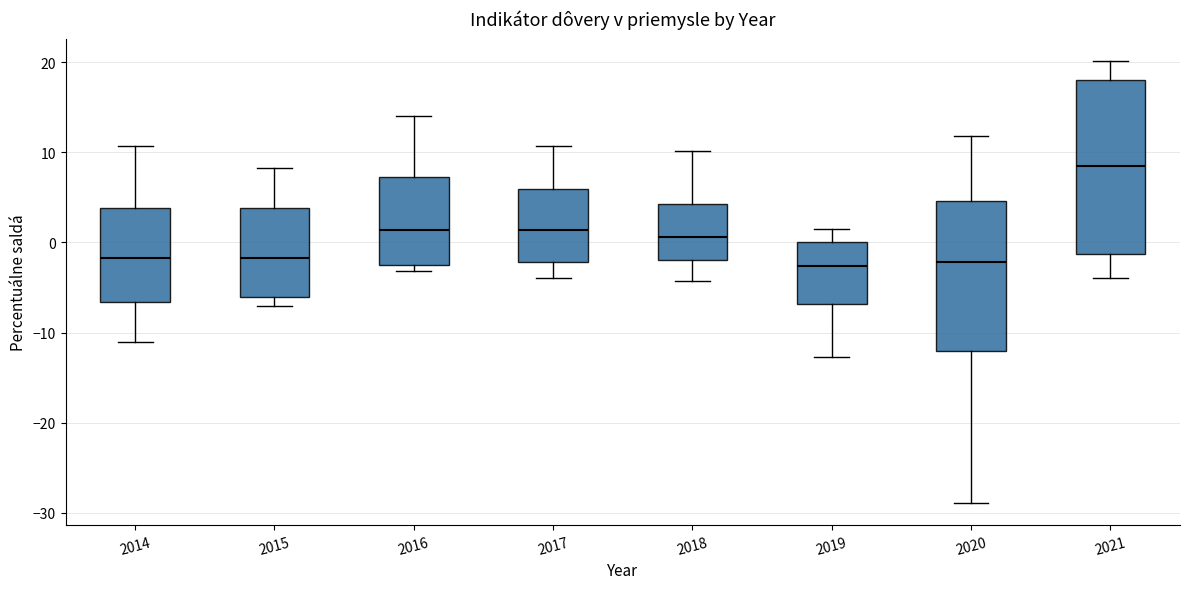

Reading left to right, read every box against the y-axis: the position of its median line, the range the box covers, and the ends of its whiskers. The values are not printed on the chart, so give them approximately, as read against the axis.

2014: median -2, box -7 to 4, whiskers -11 to 11
2015: median -2, box -6 to 4, whiskers -7 to 8
2016: median 1, box -2 to 7, whiskers -3 to 14
2017: median 1, box -2 to 6, whiskers -4 to 11
2018: median 1, box -2 to 4, whiskers -4 to 10
2019: median -3, box -7 to 0, whiskers -13 to 2
2020: median -2, box -12 to 5, whiskers -29 to 12
2021: median 8, box -1 to 18, whiskers -4 to 20